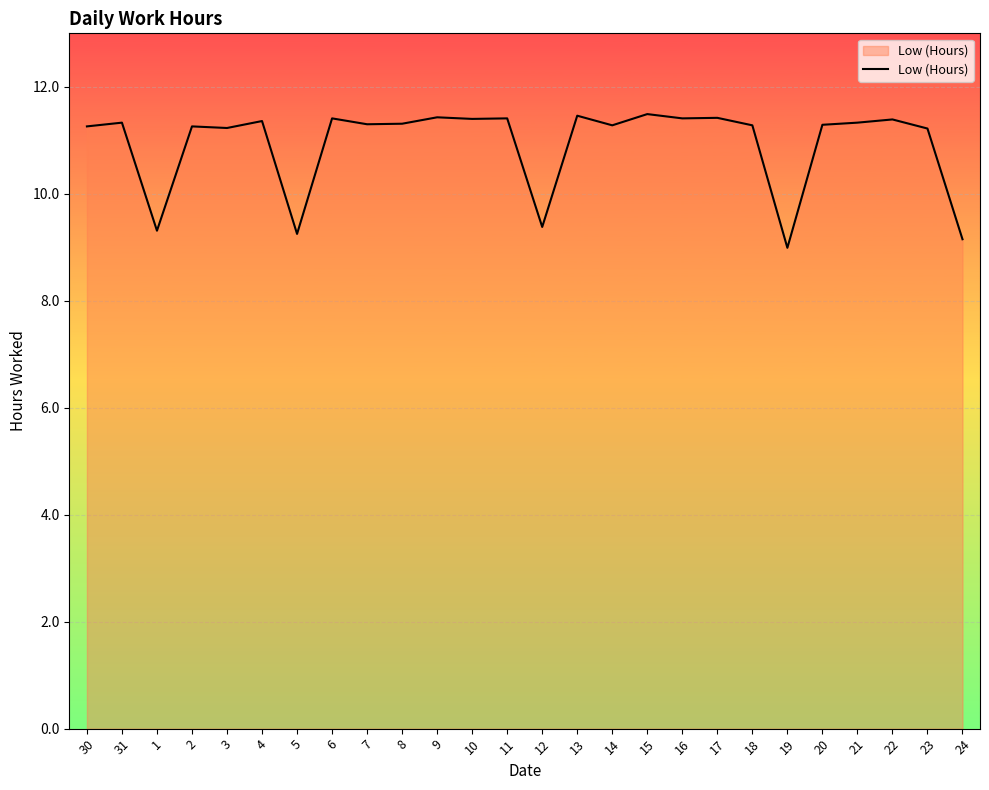

At which label does the data first exceed 11?

30